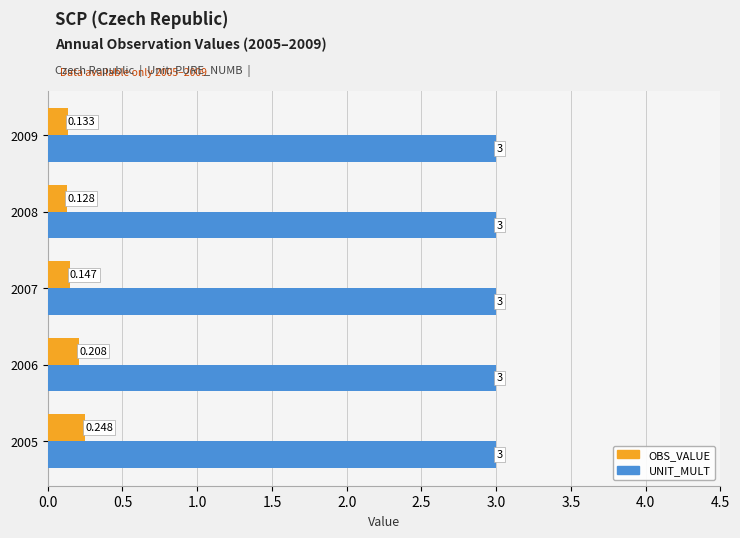

What is the lowest value of the UNIT_MULT series?

3.0